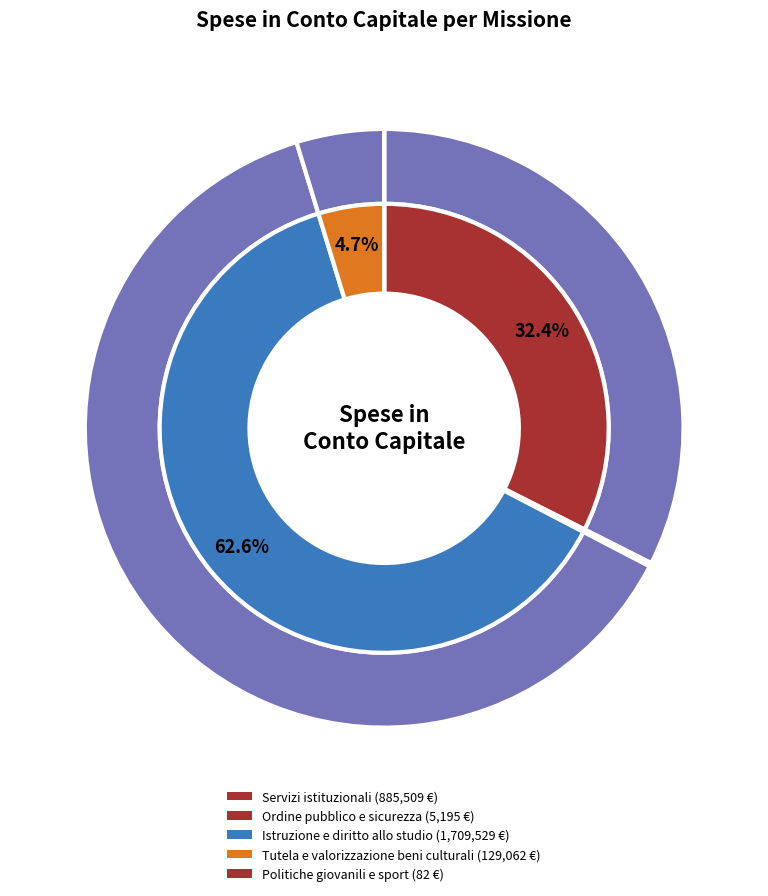

Is it true that Politiche giovanili e sport is 0% of the pie?

True